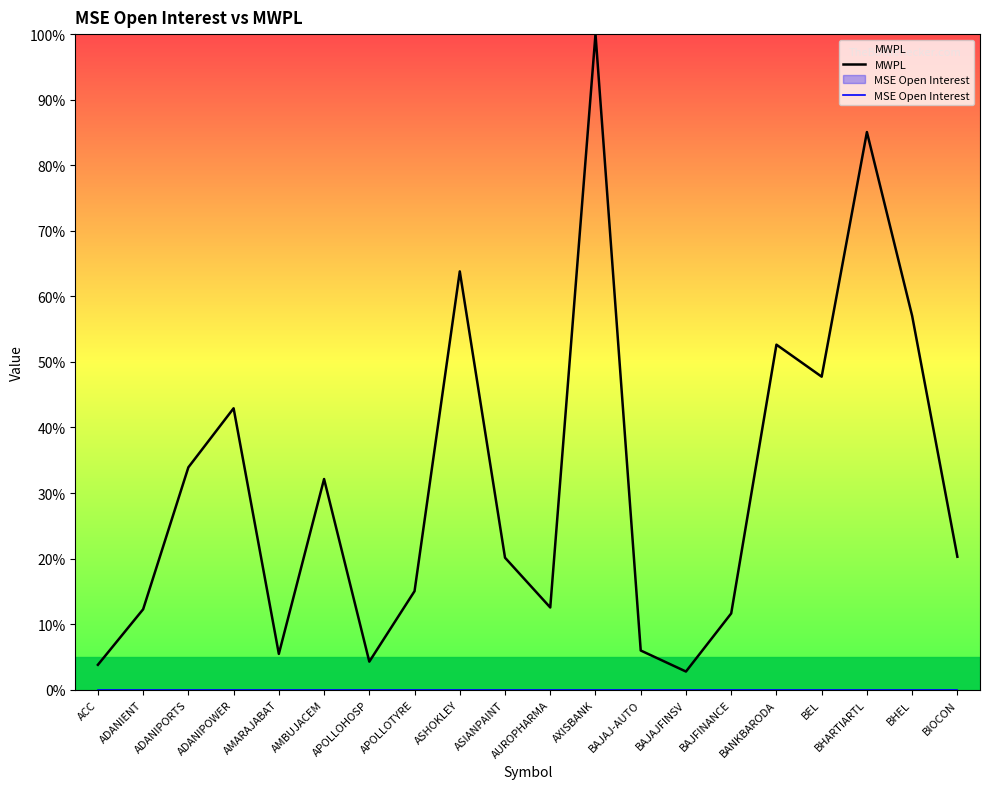

Reading left to right, transcribe all the data shown in this chart.

MWPL: 3.8	12.3	33.9	42.9	5.5	32.1	4.3	15.0	63.8	20.1	12.5	100.0	6.0	2.8	11.6	52.6	47.7	85.1	57.0	20.3
MSE Open Interest: 0.0	0.0	0.0	0.0	0.0	0.0	0.0	0.0	0.0	0.0	0.0	0.0	0.0	0.0	0.0	0.0	0.0	0.0	0.0	0.0